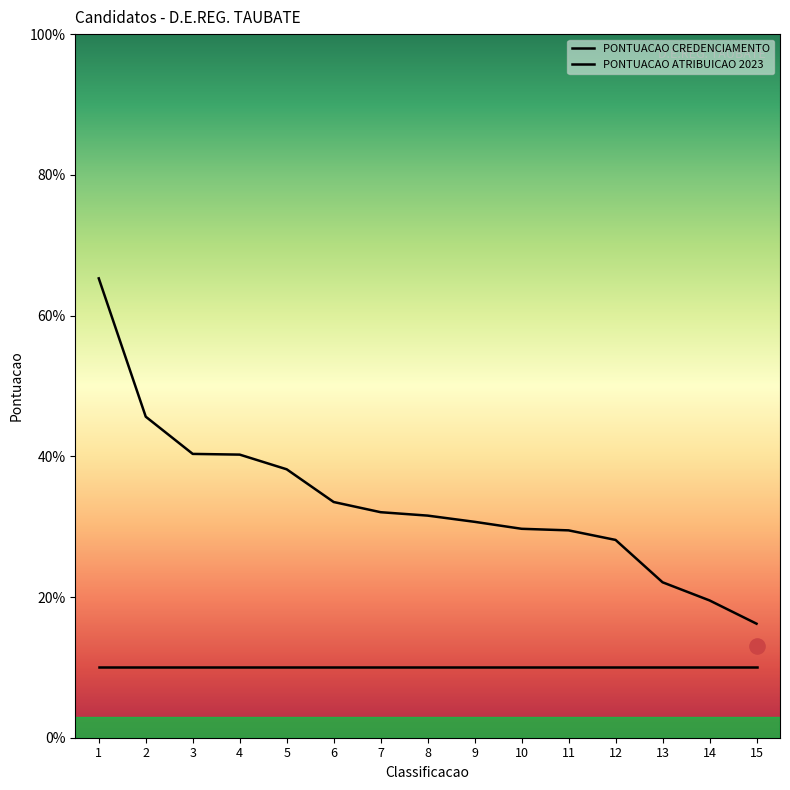

What is the change in value from 14 to 15?

-3.3